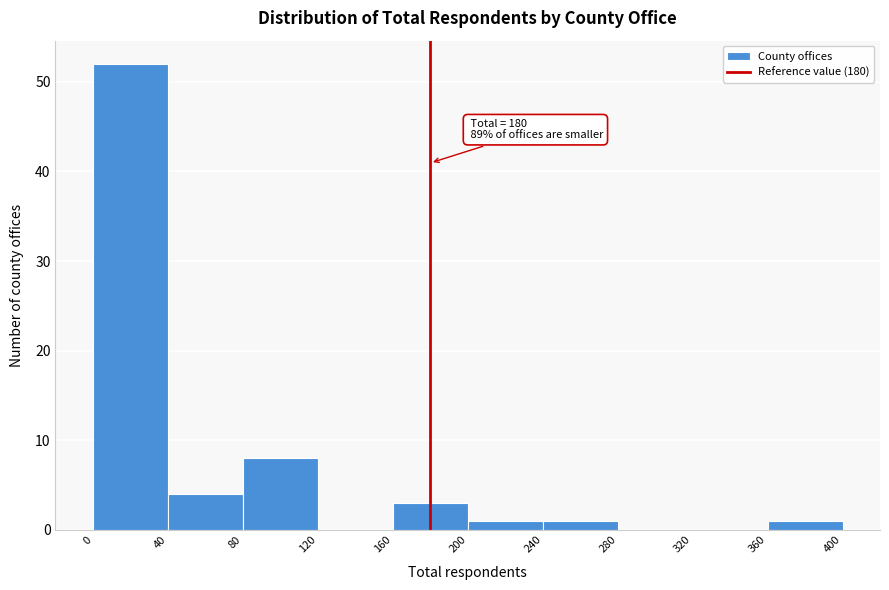

Over which range of the x-axis is the bar tallest?

0 to 40